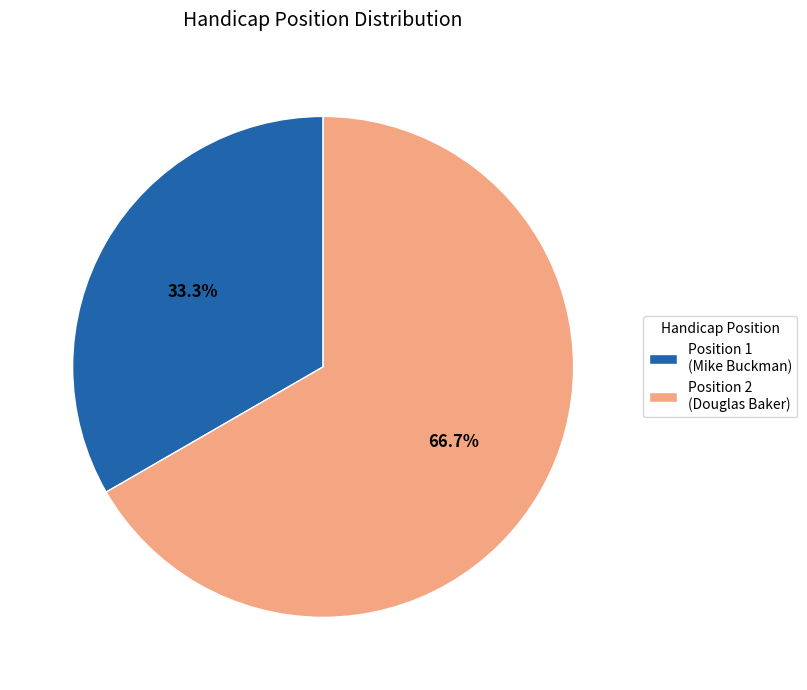

Does Position 2 (Douglas Baker) account for over 50% of the chart?

Yes